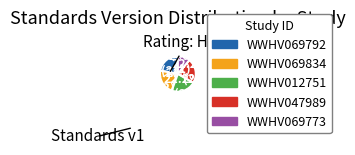

What percentage do WWHV047989 and WWHV069792 together represent?

44.4%